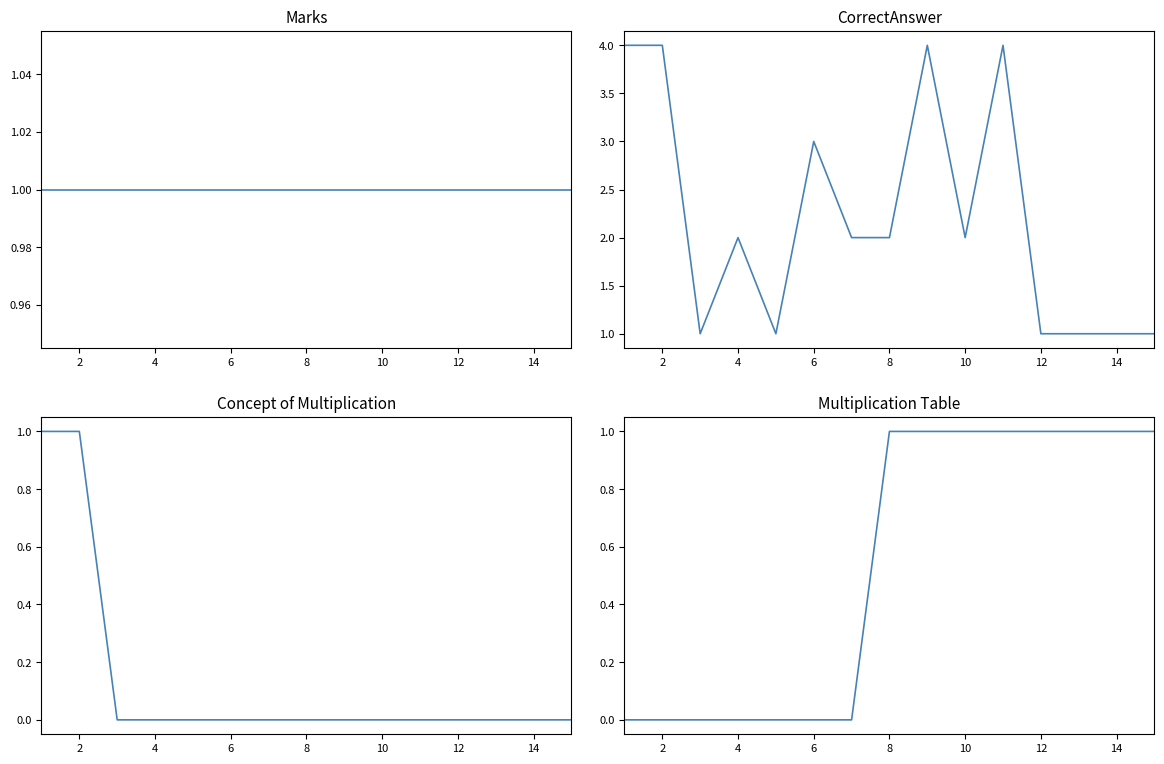

The CorrectAnswer (numeric pos) series shows 2 at 9. True or false?

True